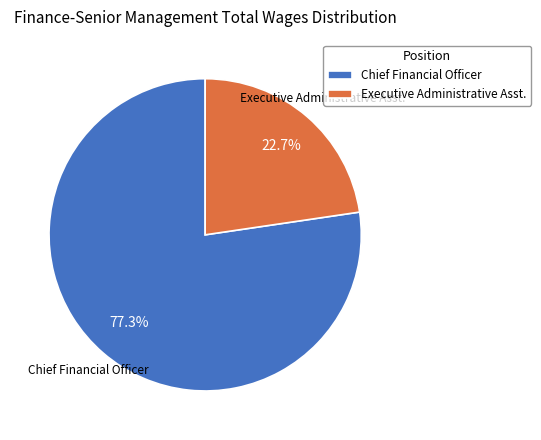

What is the ratio of the value at Chief Financial Officer to the value at Executive Administrative Asst.?

3.4